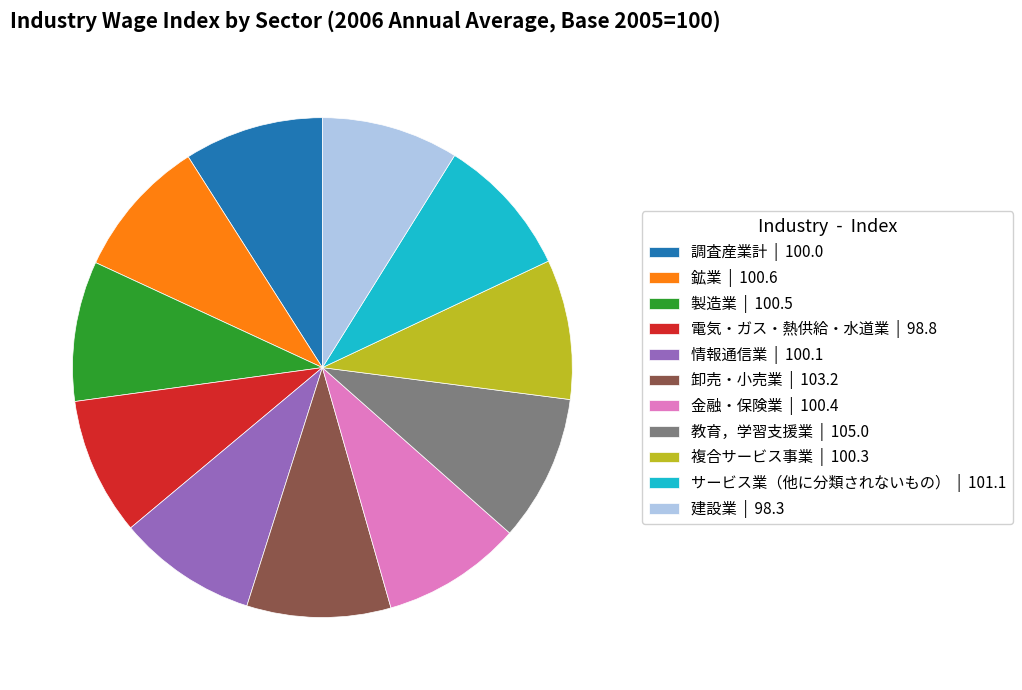

What is the ratio of the value at 教育，学習支援業 | 105.0 to the value at 情報通信業 | 100.1?

1.0